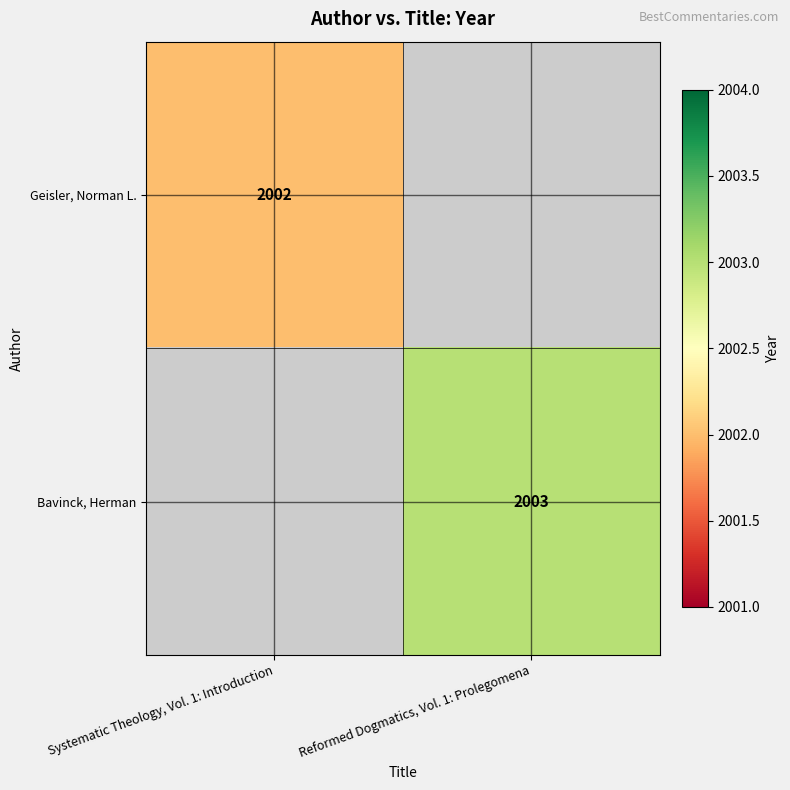

The value of Geisler, Norman L. at Systematic Theology, Vol. 1: Introduction is 2002. True or false?

True